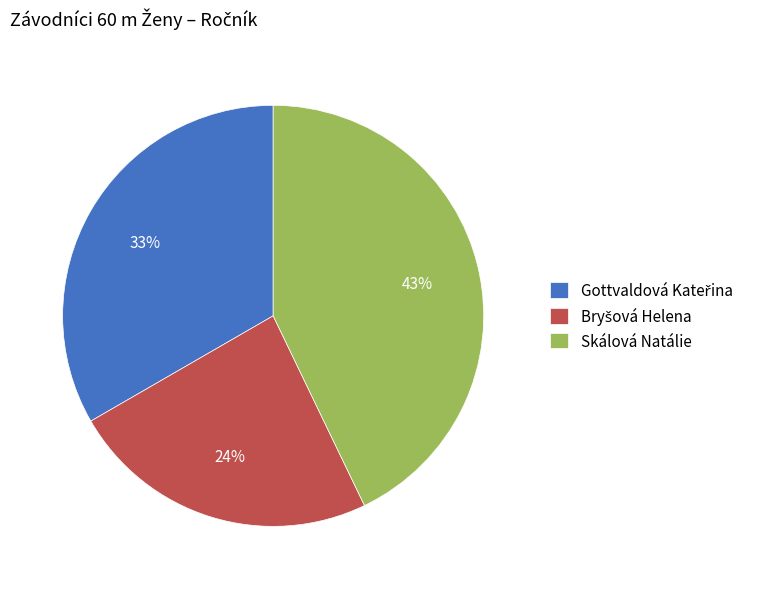

Is it true that Skálová Natálie is 43% of the pie?

True